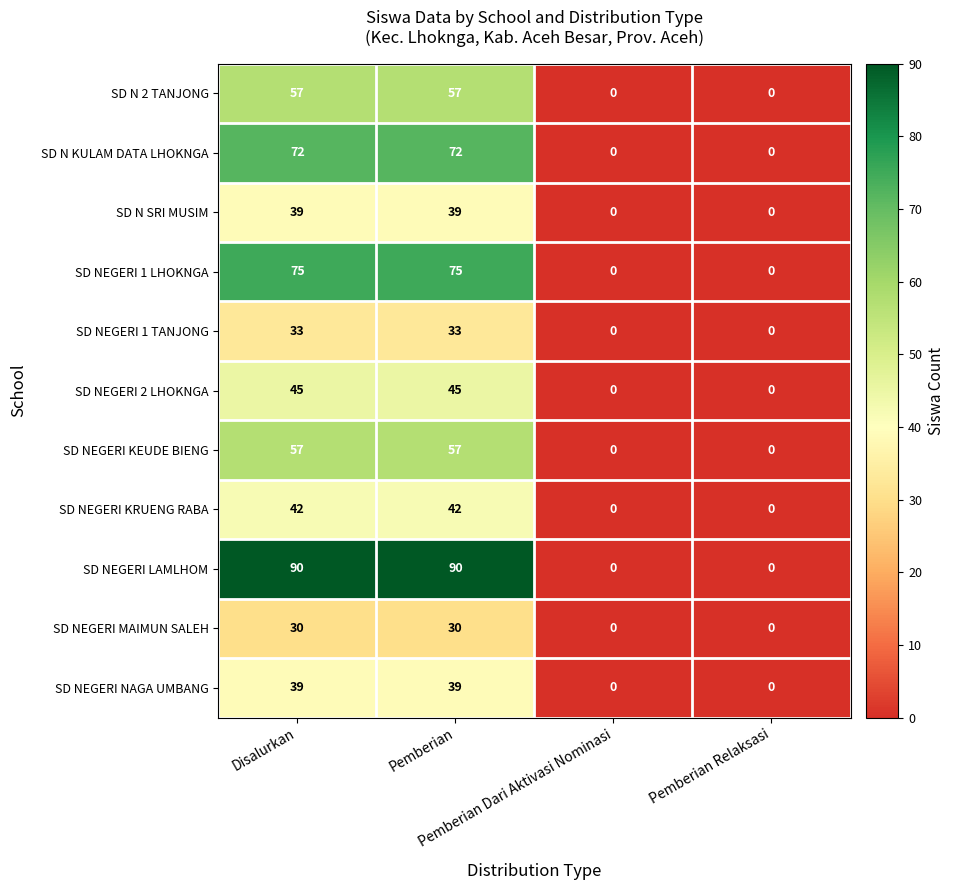

How many SD NEGERI KRUENG RABA values are between 0 and 42?

4